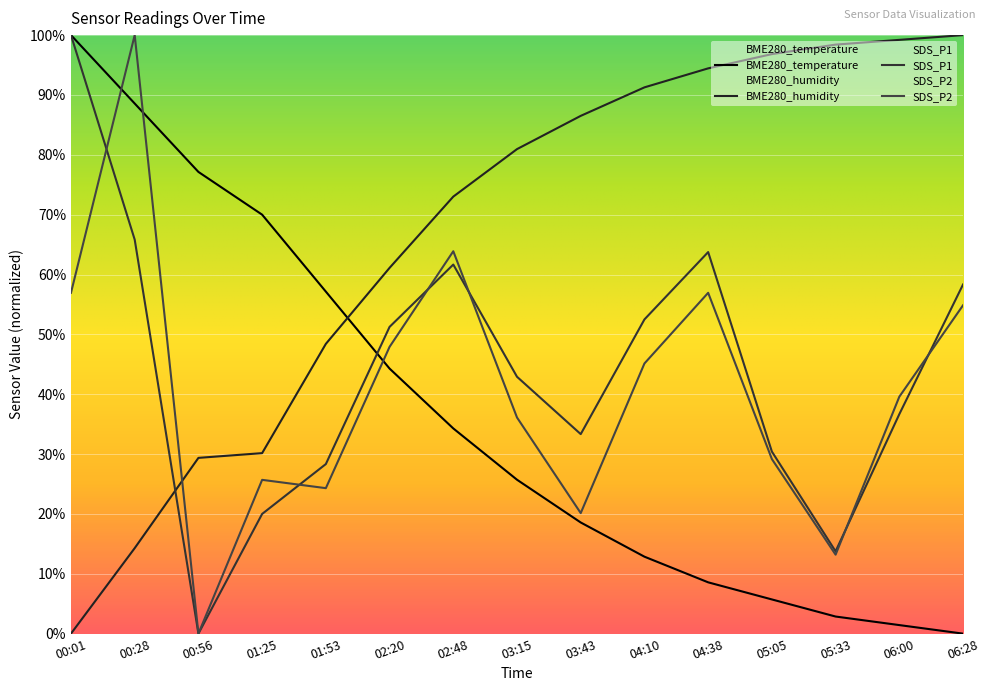

Where is SDS_P1 nearest to the value 0?

00:56